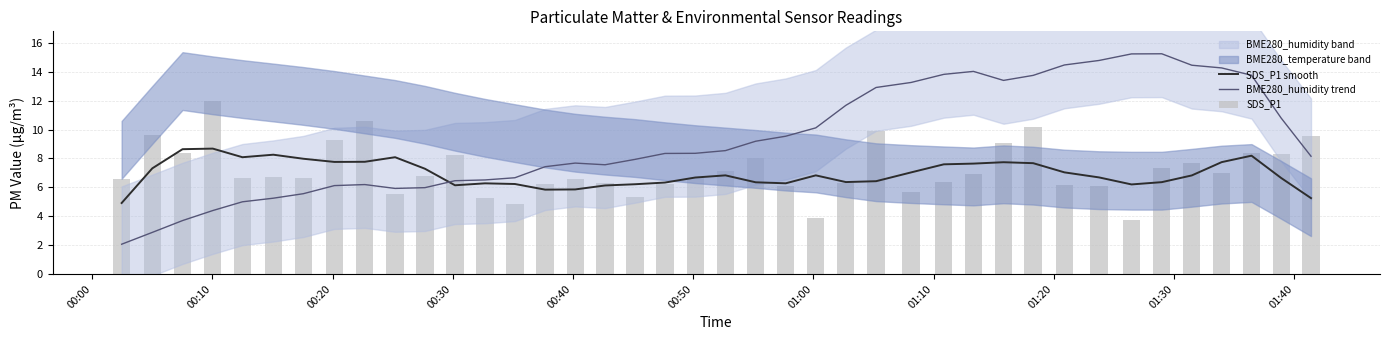

What is the minimum value for SDS_P1 smooth?

4.9